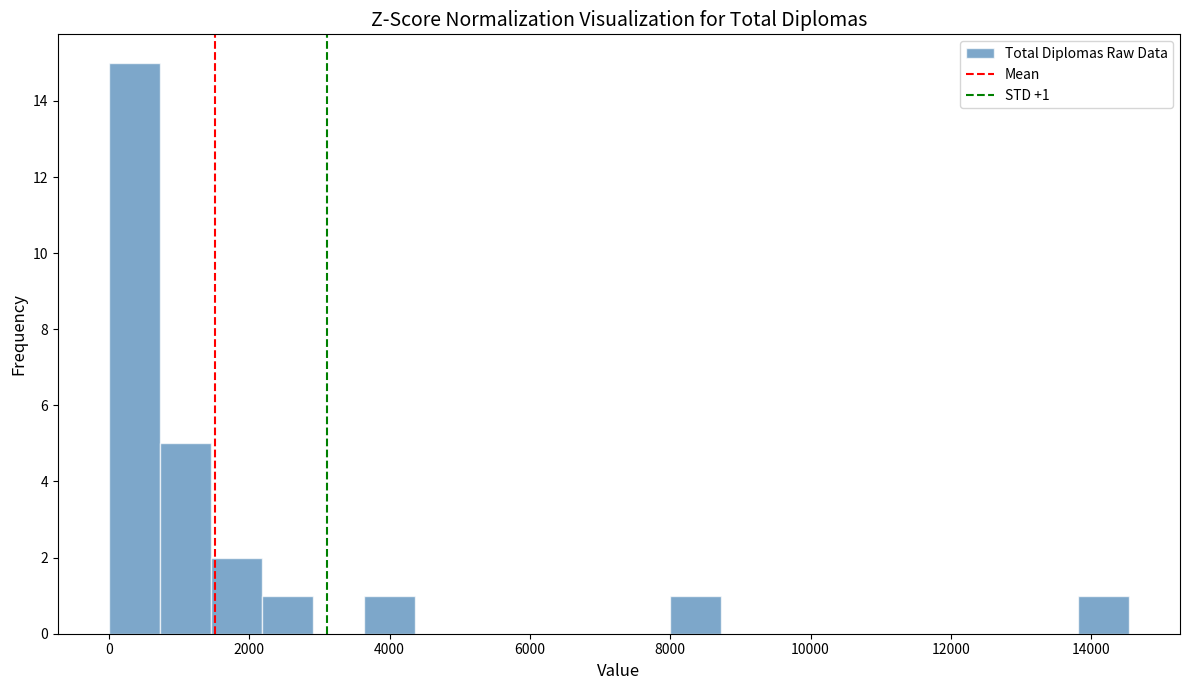

Around what value on the x-axis is the tallest bar? Give the approximate position of its centre, as read against the axis.

400